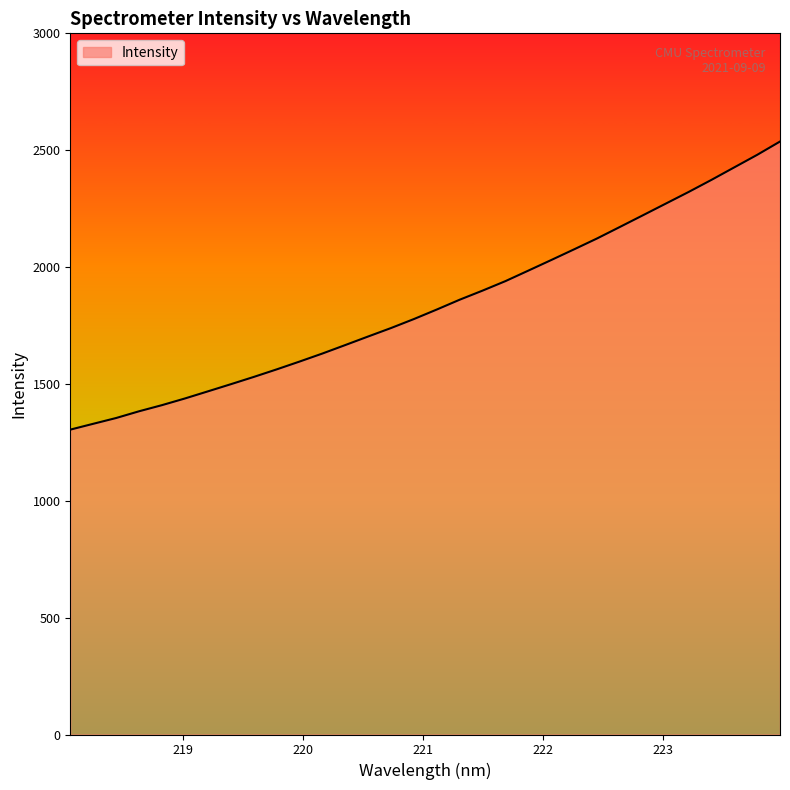

How many lines are shown in the chart?

1